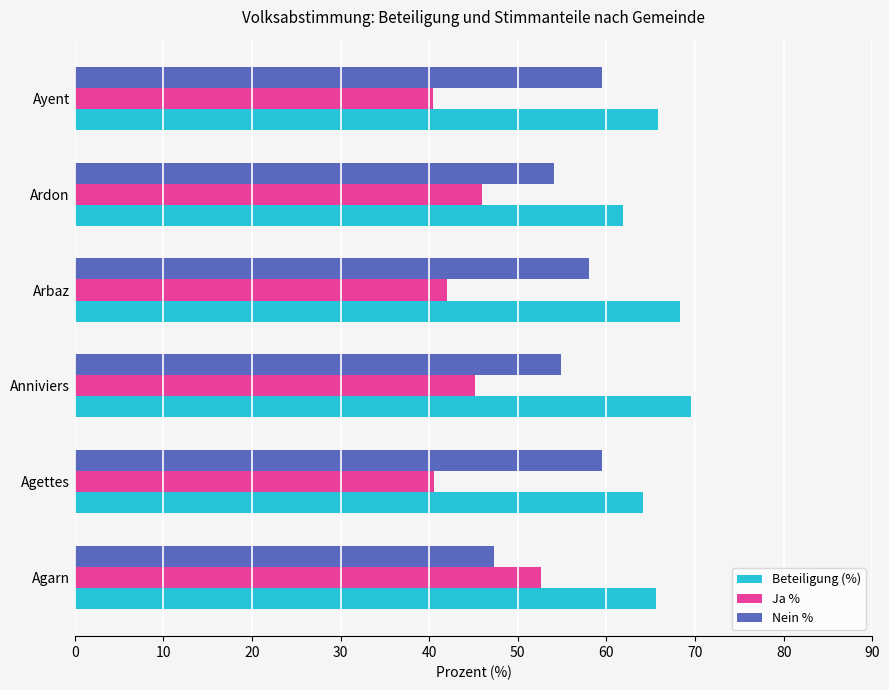

What is the difference between the maximum and minimum values in the Ja % series?

12.2